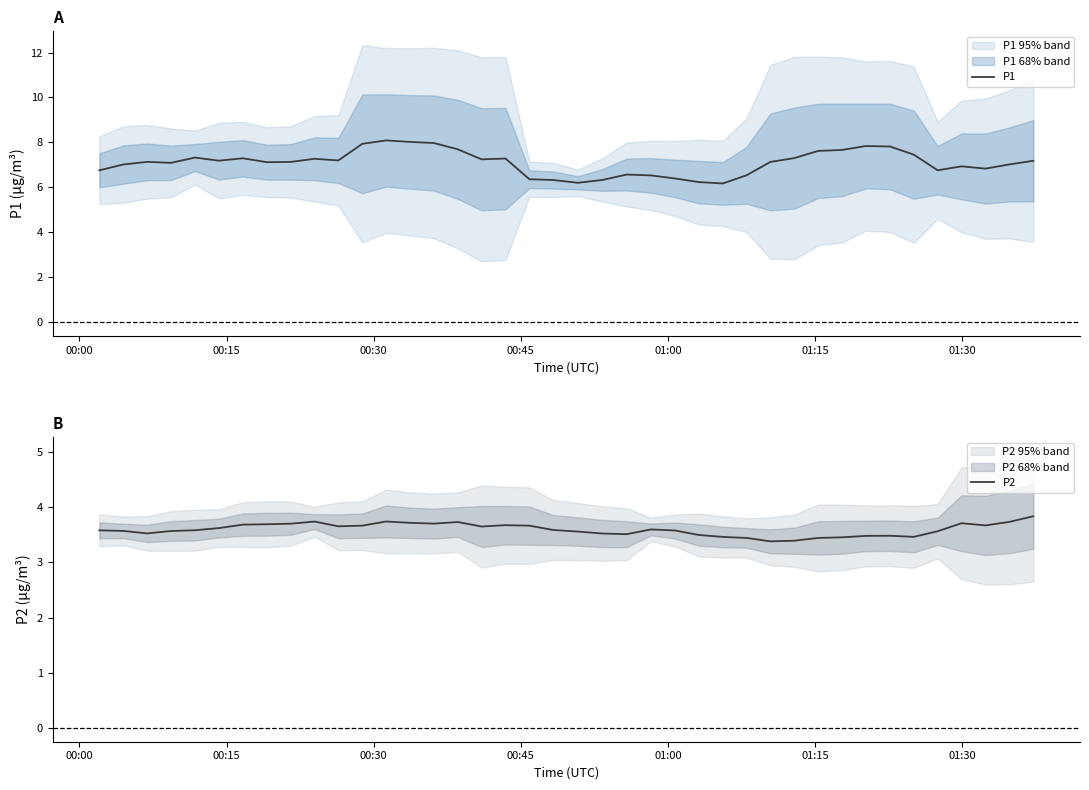

What is the smallest value displayed?

3.4